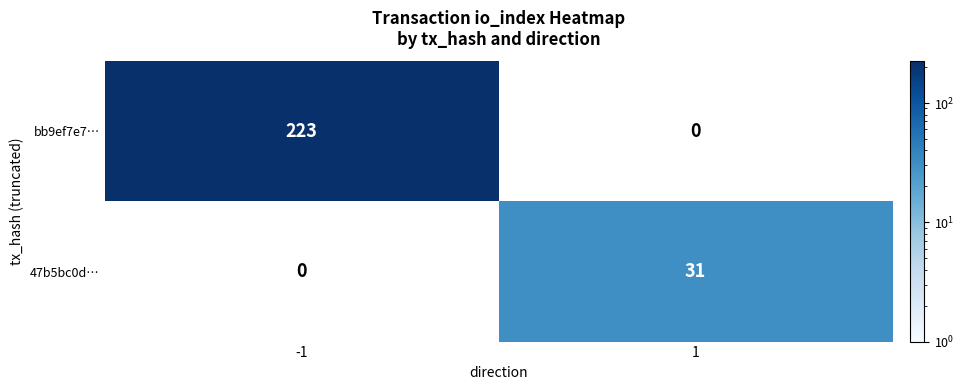

Is it true that 47b5bc0d… equals 51 at 1?

False